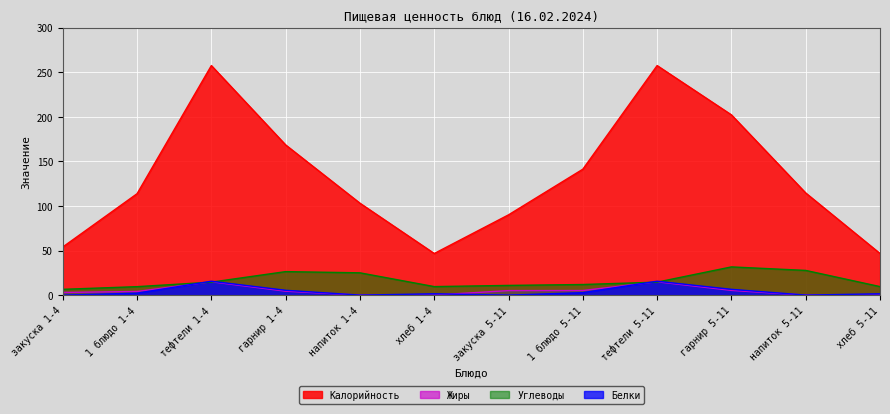

List the labels in order of Белки value, smallest first.

закуска 1-4, закуска 5-11, напиток 1-4, напиток 5-11, хлеб 1-4, хлеб 5-11, 1 блюдо 1-4, 1 блюдо 5-11, гарнир 1-4, гарнир 5-11, тефтели 1-4, тефтели 5-11